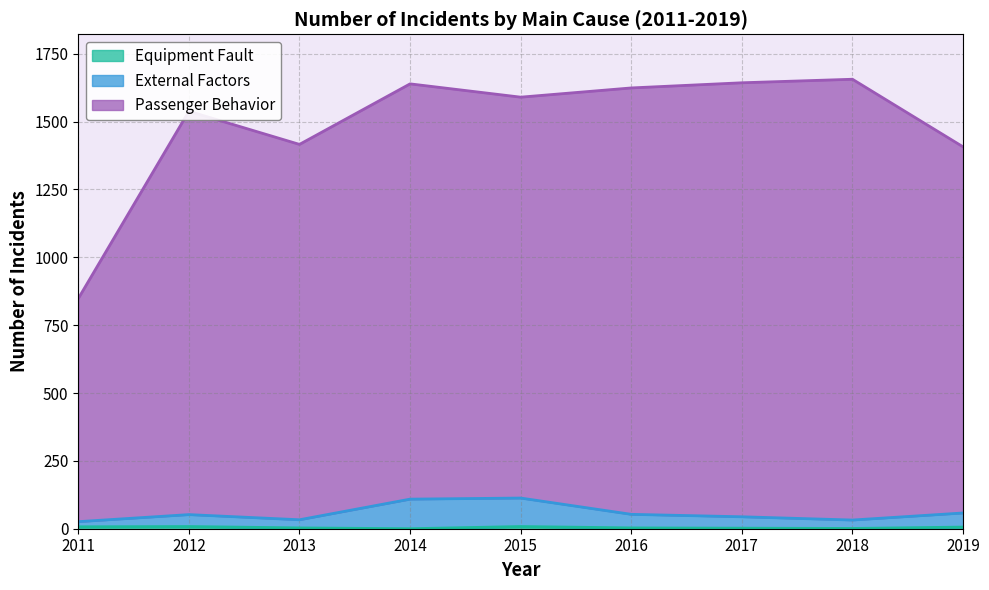

What is the sum of all Equipment Fault values?

38